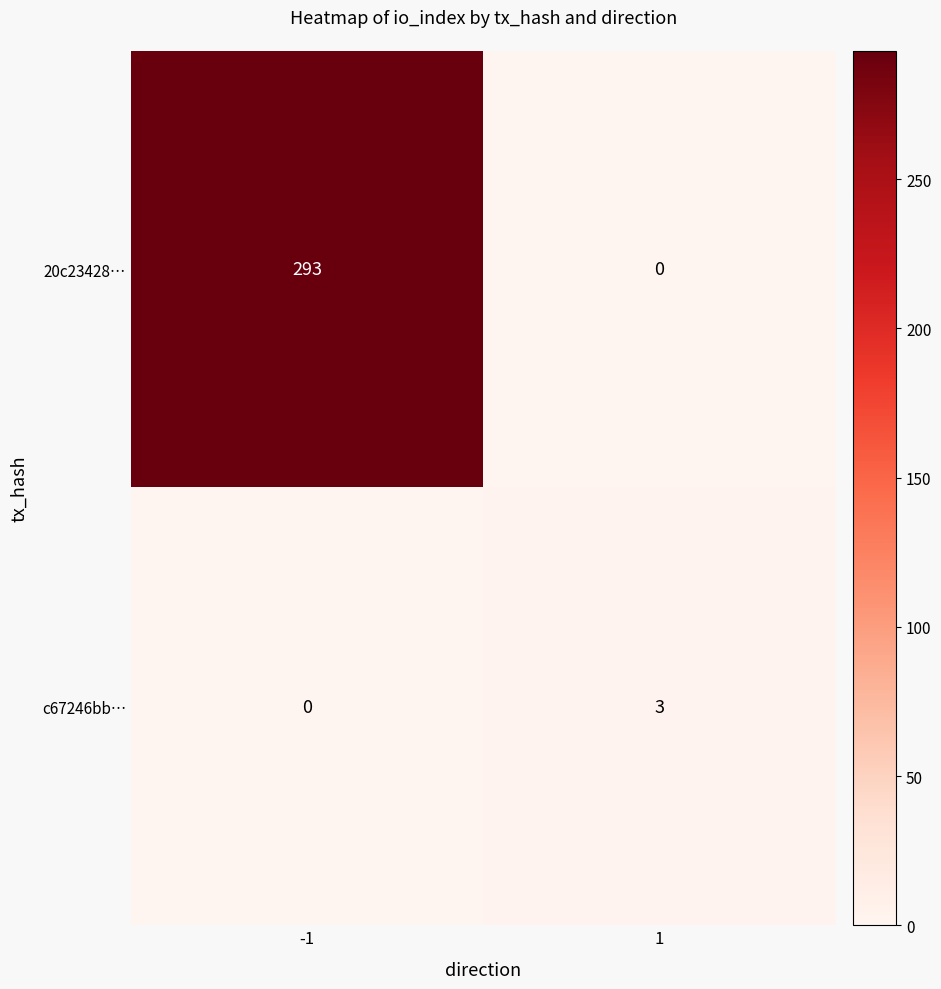

What is the greatest value displayed?

293